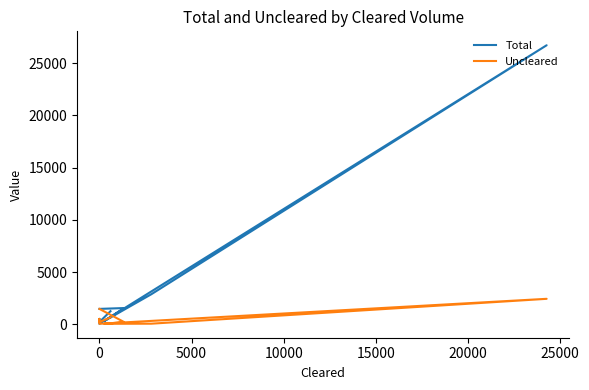

Does the chart display data point markers on the line(s)?

No